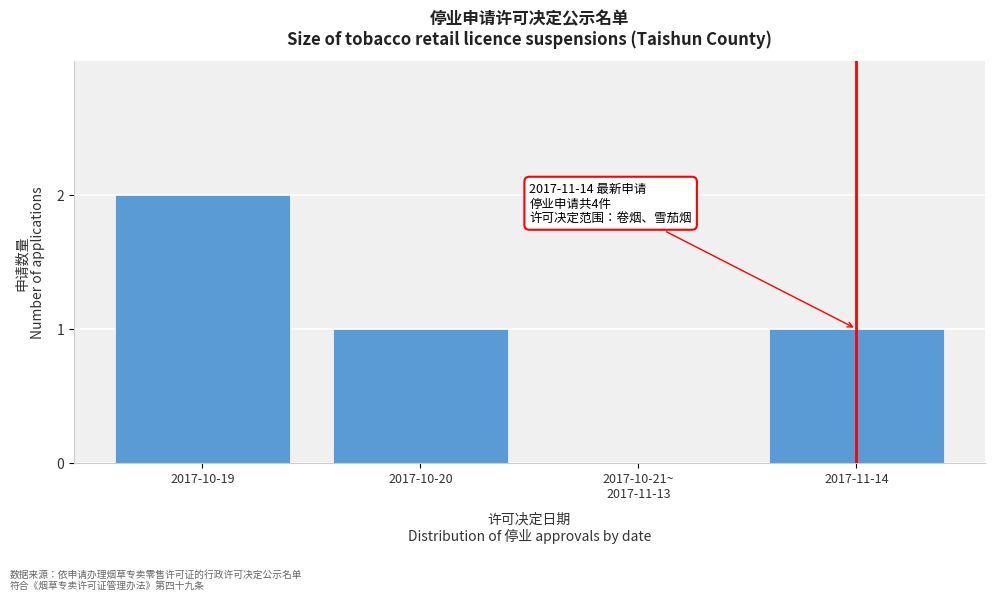

What is the ratio of the value at 2017-11-14 to the value at 2017-10-20?

1.0